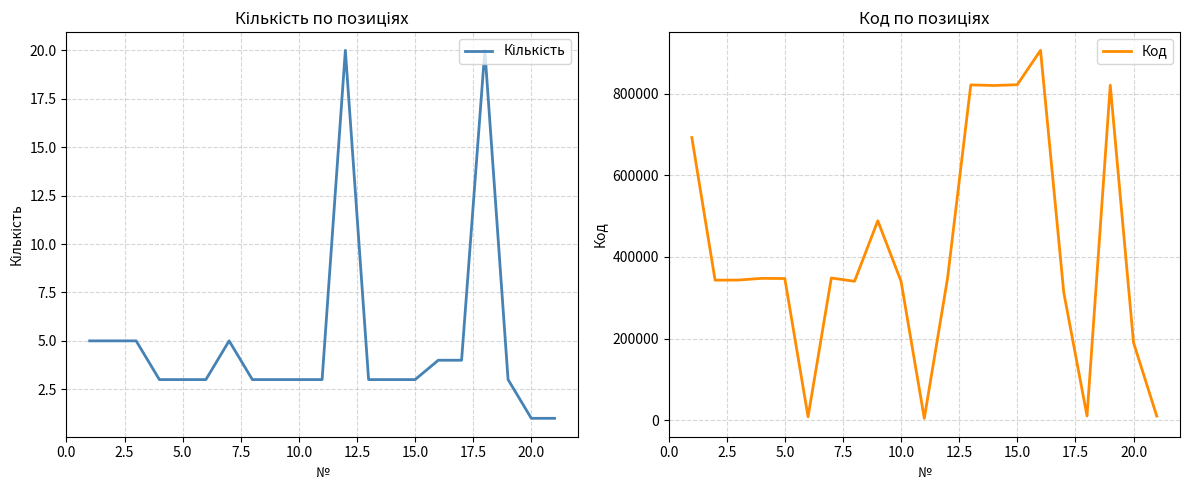

What is the maximum value for Код?

906477